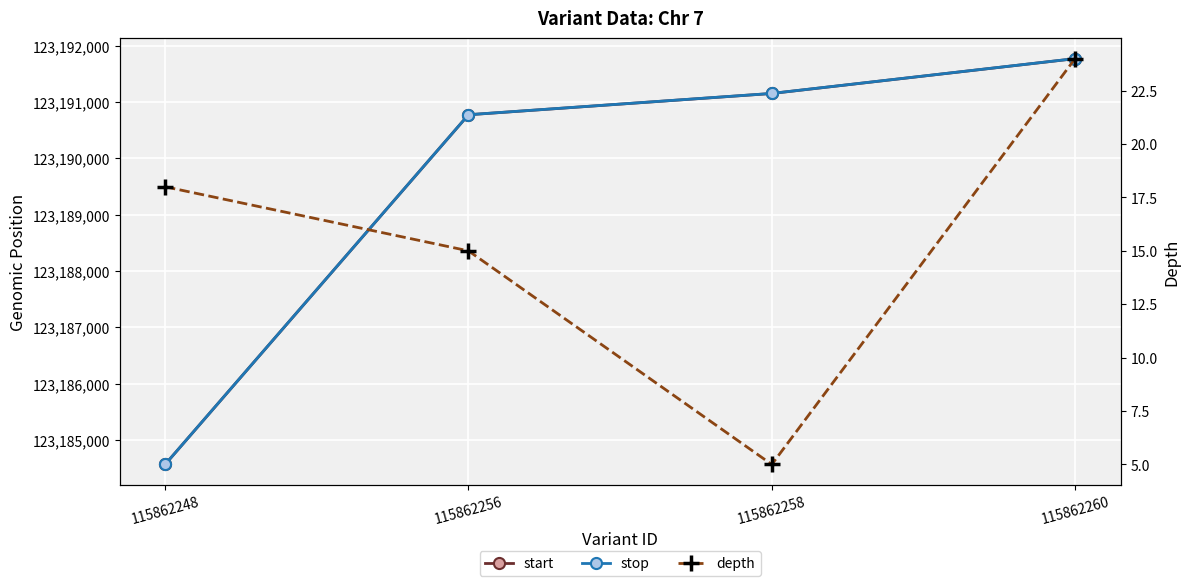

At which category is the sum across all series the highest?

115862260